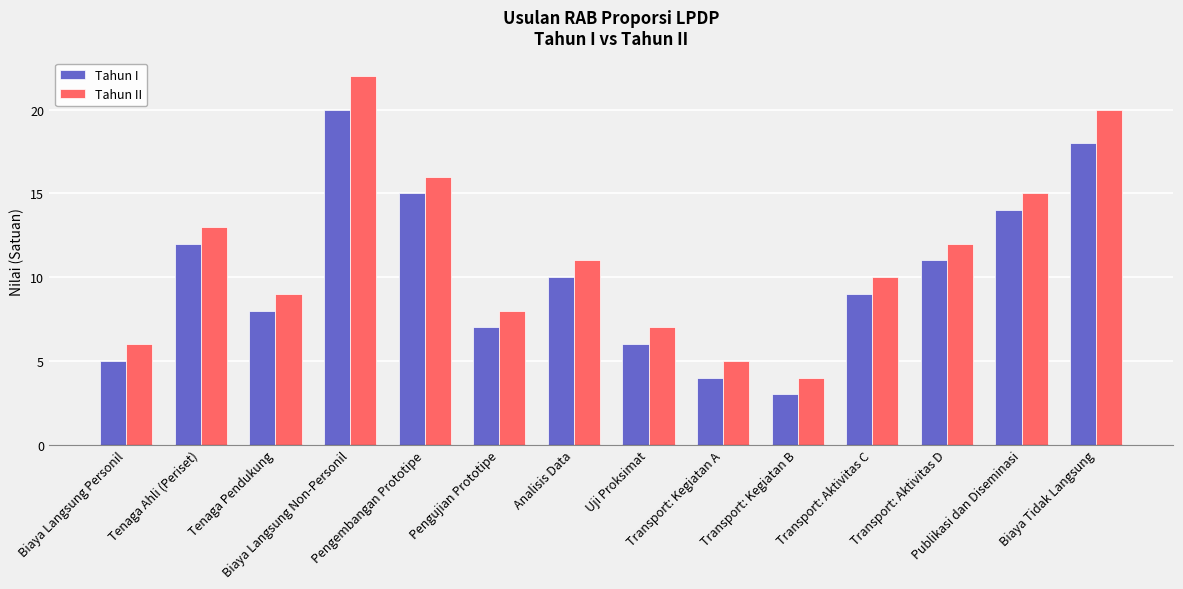

What is the maximum value shown in the chart?

22